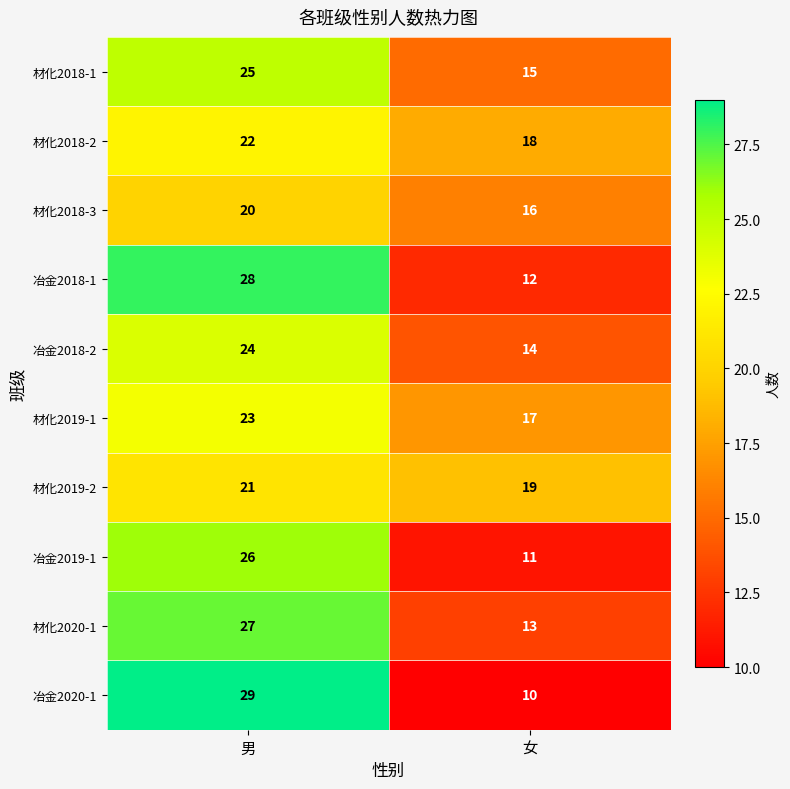

Is the value of 材化2020-1 at 女 greater than the value of 冶金2018-2 at 女?

No